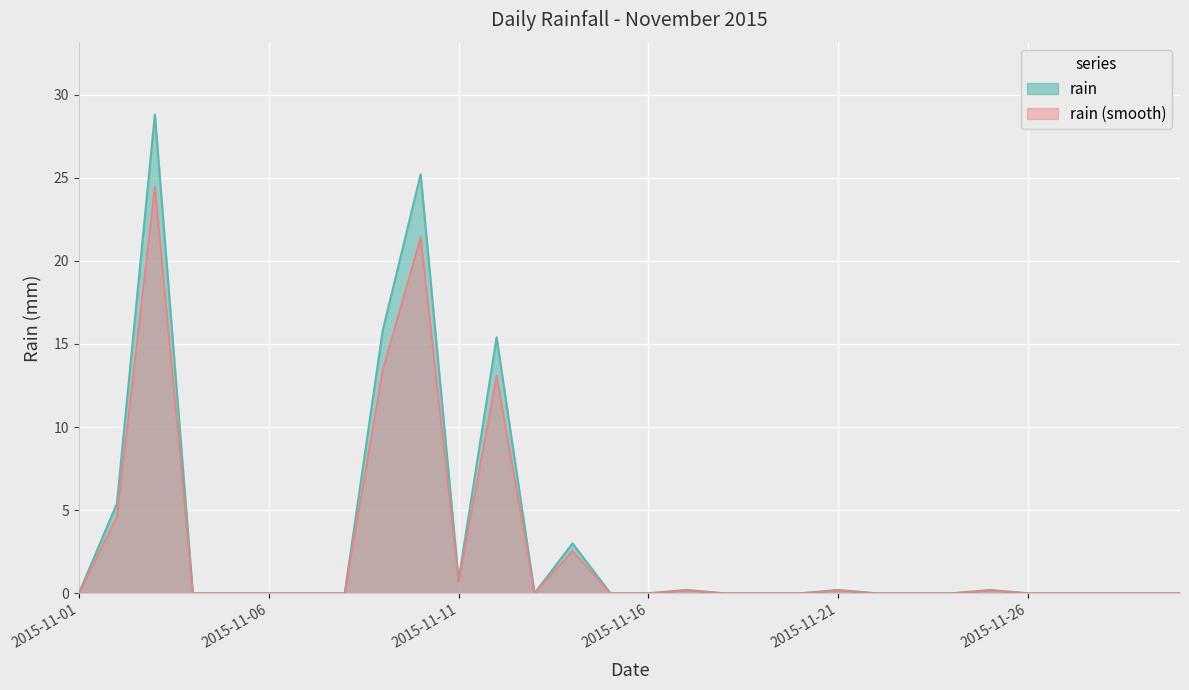

What is the change in value from 2015-11-04 to 2015-11-14?

+3.0